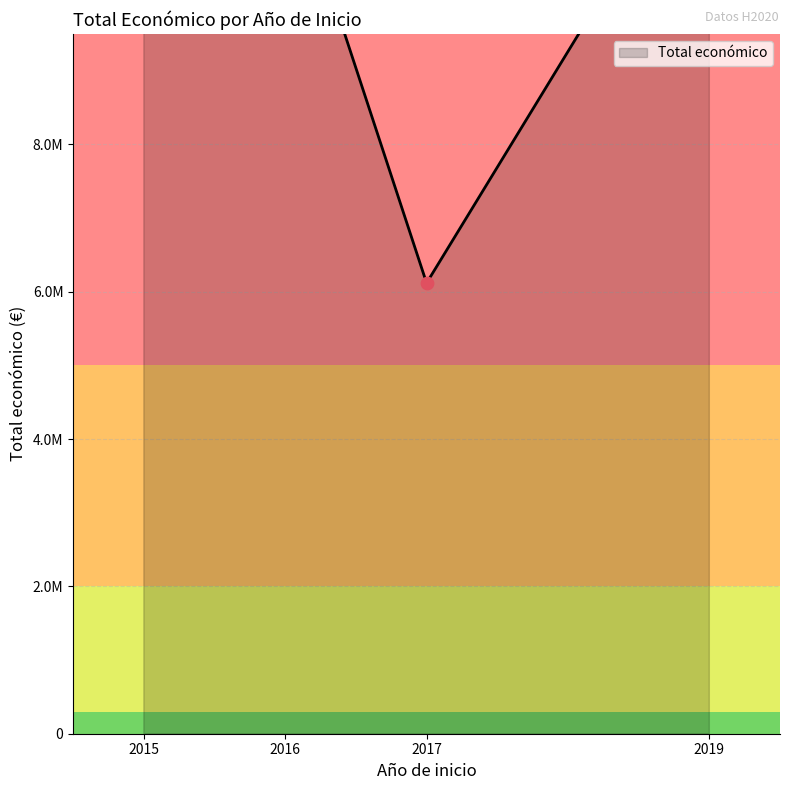

What is the change in value from 2019 to 2017?

+4992340